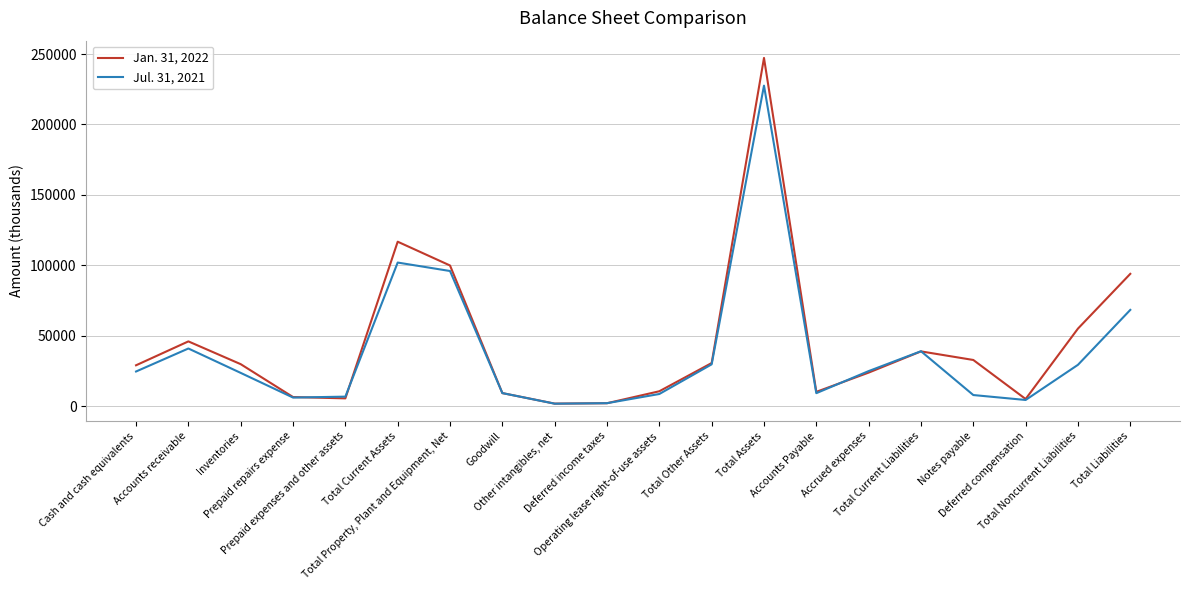

True or false: Jan. 31, 2022 has more than 0 points higher than both neighbors.

True